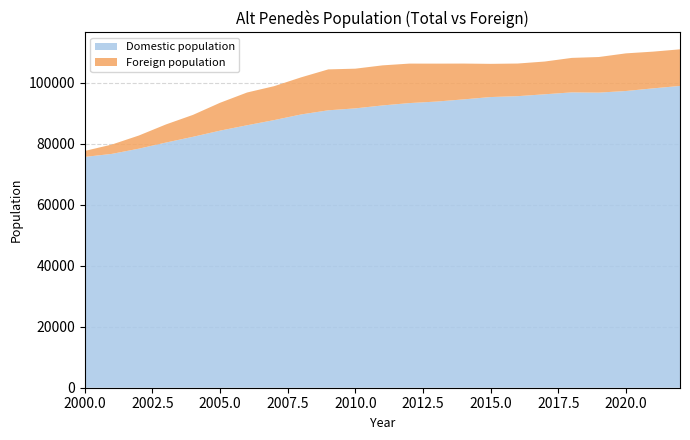

Reading left to right, extract all data points from this chart.

Total population: 2022=110929	2021=110172	2020=109606	2019=108411	2018=108122	2017=106930	2016=106275	2015=106168	2014=106262	2013=106242	2012=106252	2011=105670	2010=104589	2009=104353	2008=101758	2007=98856	2006=96779	2005=93408	2004=89444	2003=86306	2002=82678	2001=79712	2000=77622
Foreign population: 2022=11998	2021=12046	2020=12337	2019=11669	2018=11304	2017=10738	2016=10699	2015=10882	2014=11741	2013=12437	2012=12939	2011=13140	2010=13011	2009=13411	2008=12167	2007=11122	2006=10736	2005=9132	2004=7188	2003=5937	2002=4311	2001=3057	2000=1962